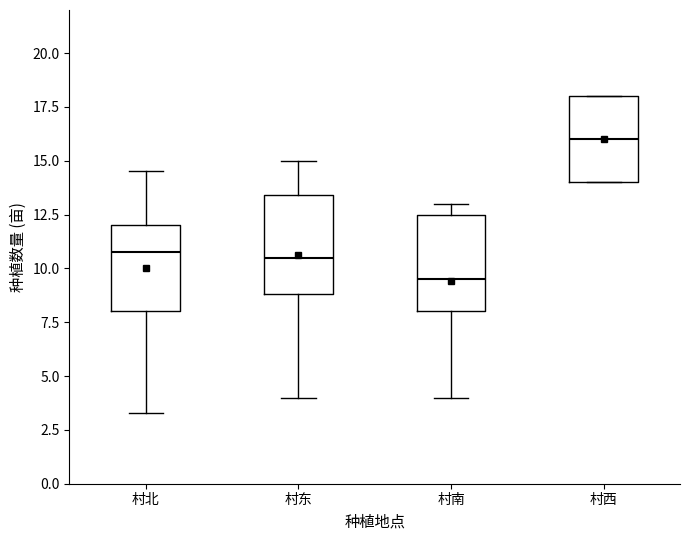

Which box's median line is the highest?

村西